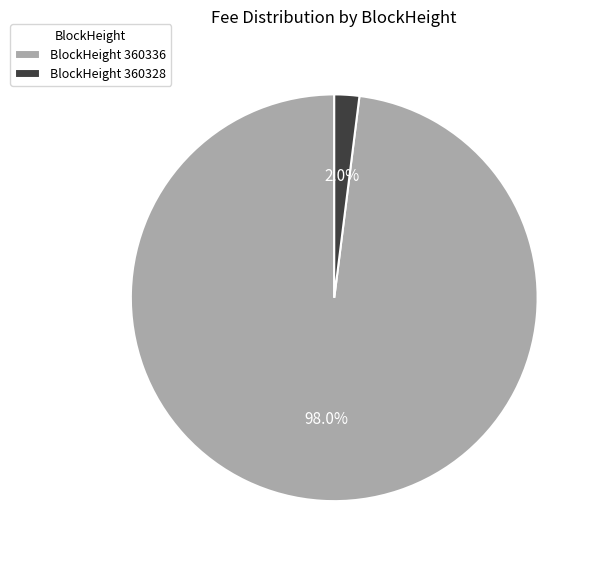

To the nearest percent, what is the difference between the largest and smallest slice percentages?

96%